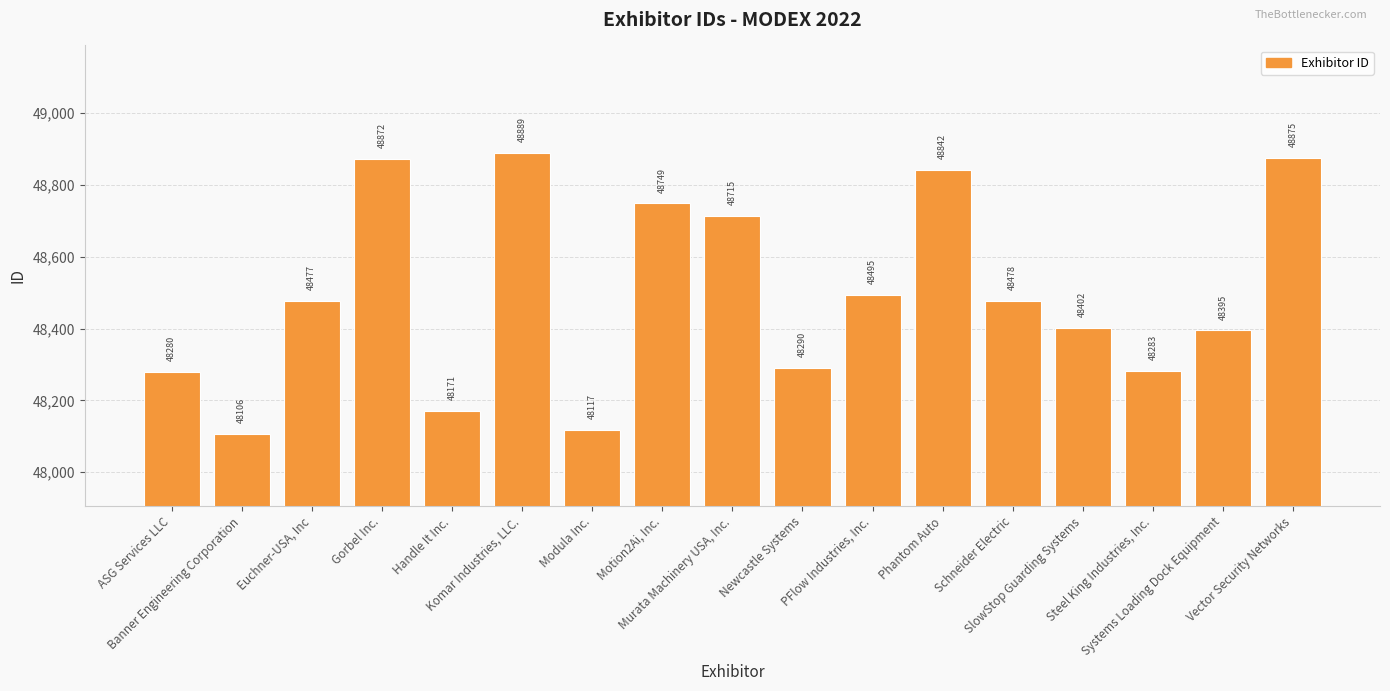

How many data points does each series have?

17